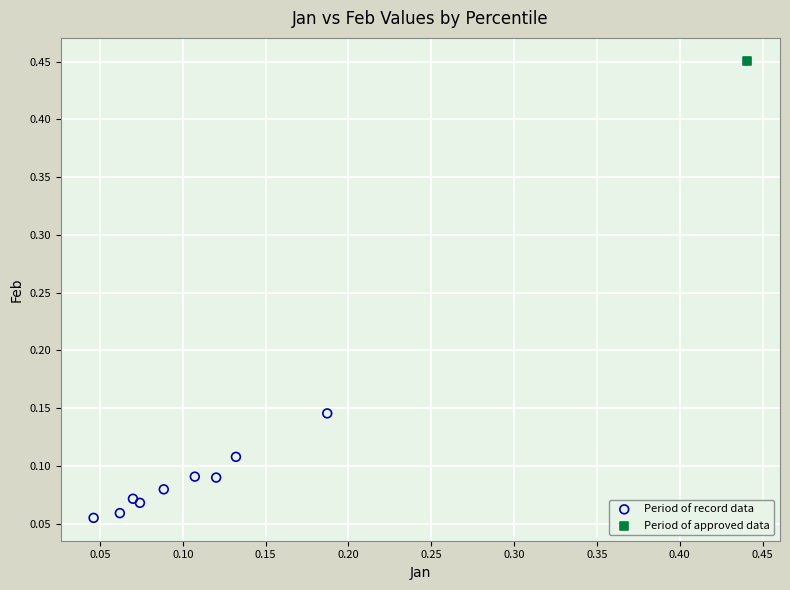

What are all the series names shown in the legend?

Period of record data, Period of approved data